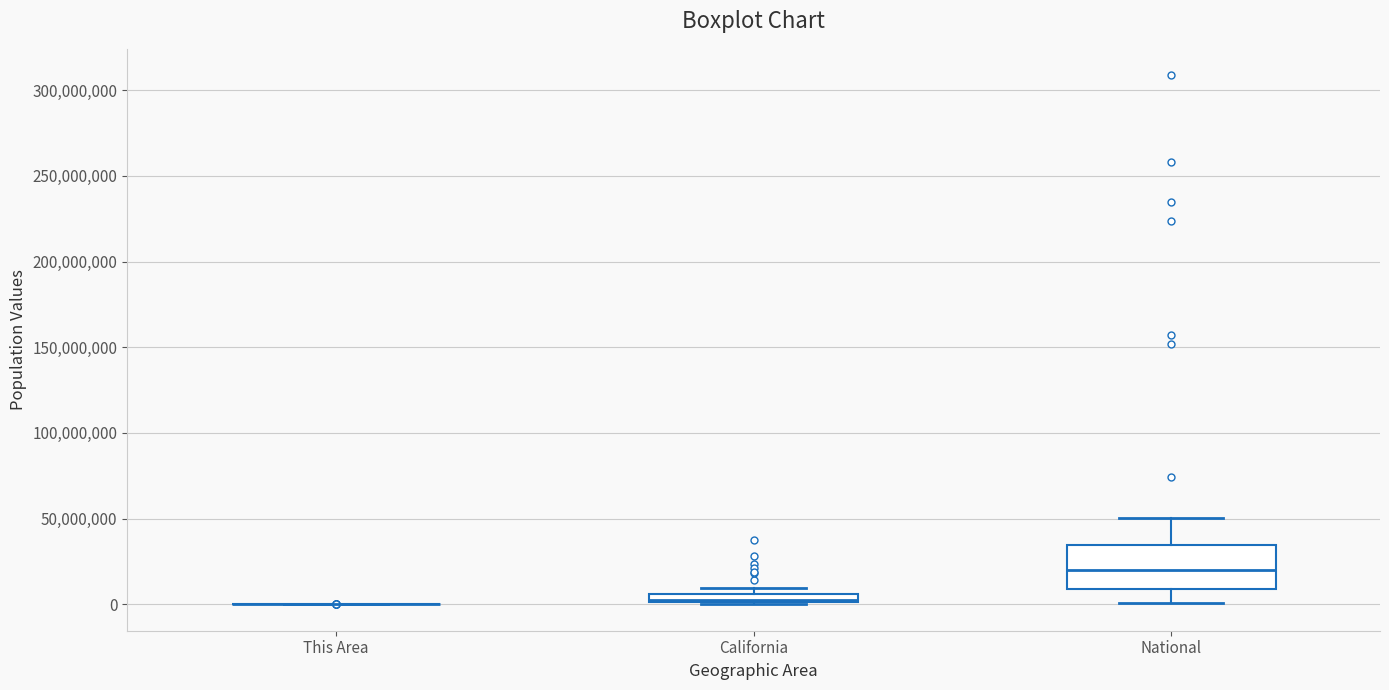

Where does the lower whisker of the box for National end on the y-axis? The values are not printed on the chart, so give them approximately, as read against the axis.

0